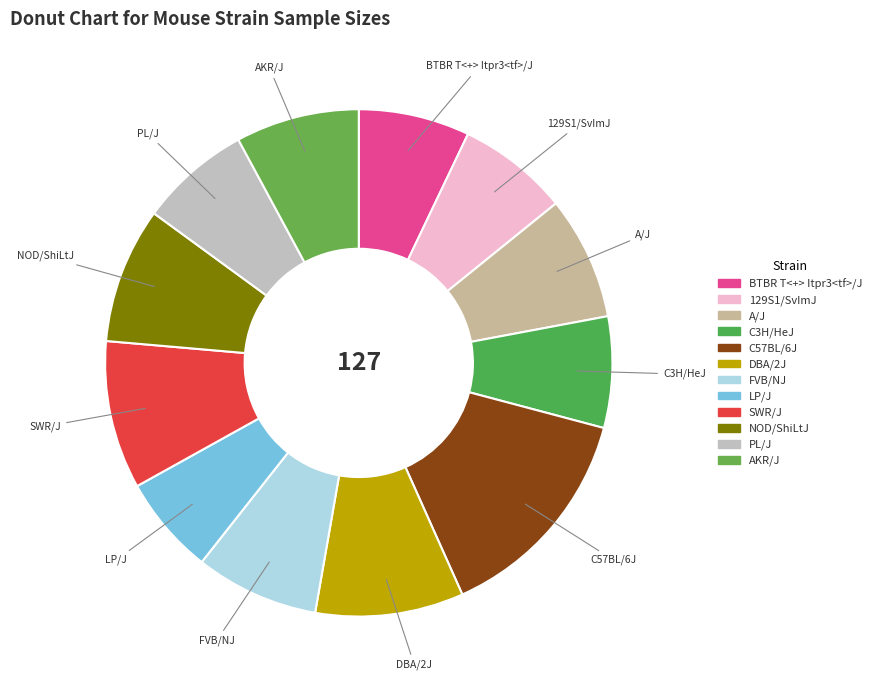

What is the change in value from SWR/J to NOD/ShiLtJ?

-1